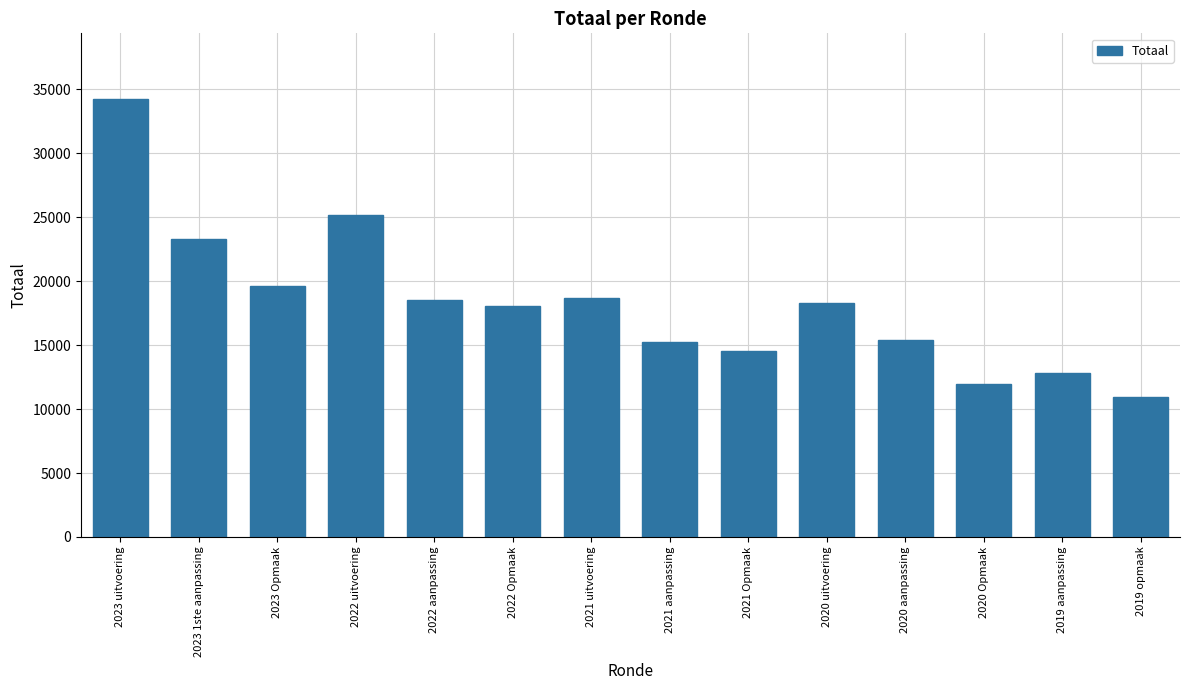

The value at 2021 Opmaak is 14548. True or false?

True